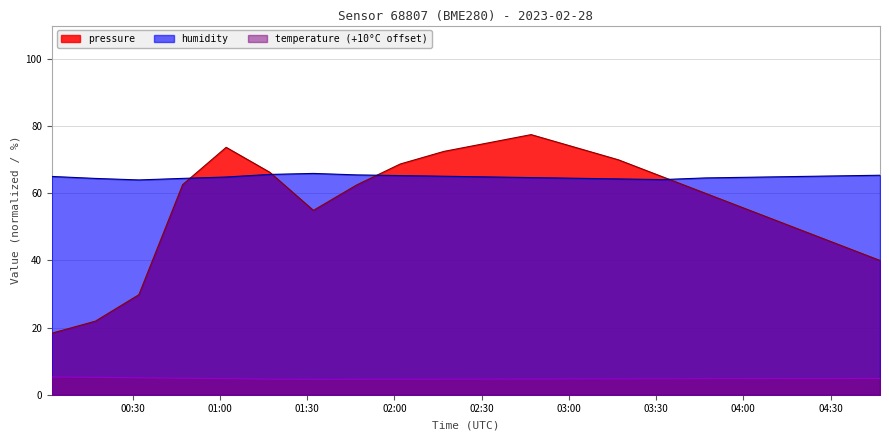

What is the difference between the second highest and second lowest values in the pressure series?

53.1